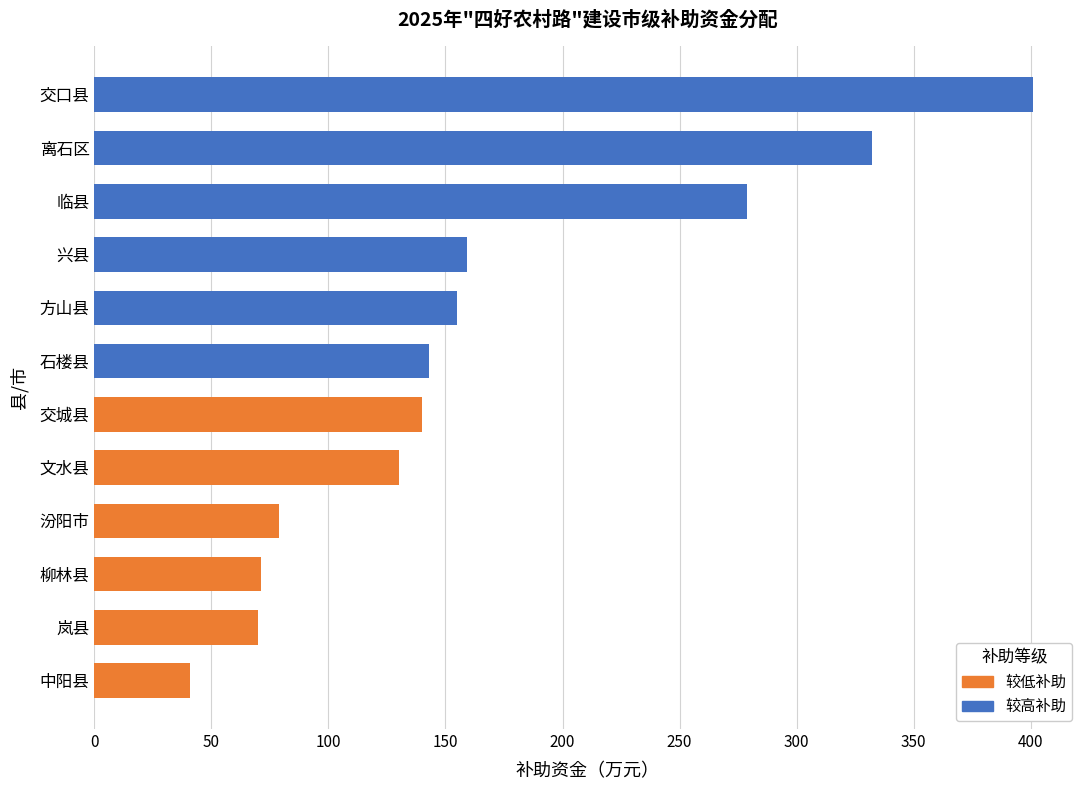

Approximately how many times larger is the value at 兴县 compared to 方山县?

1.0